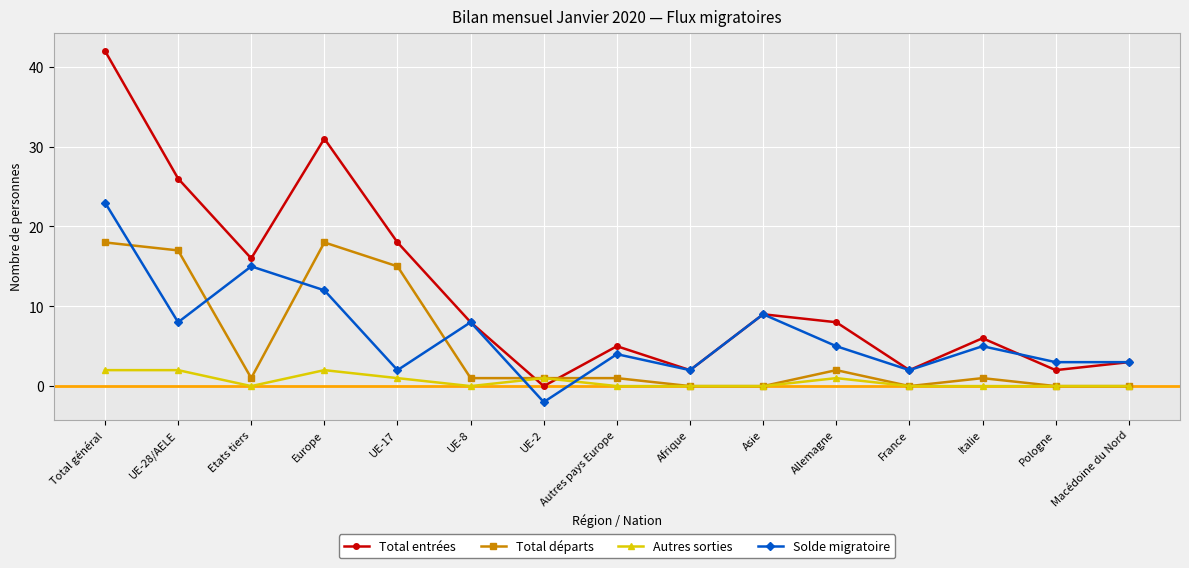

At how many categories does at least one series exceed 38?

1